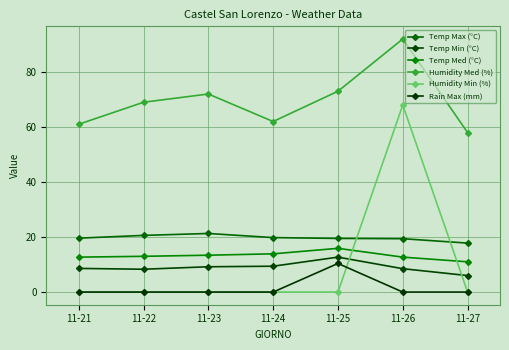

What is the greatest value displayed?

92.0